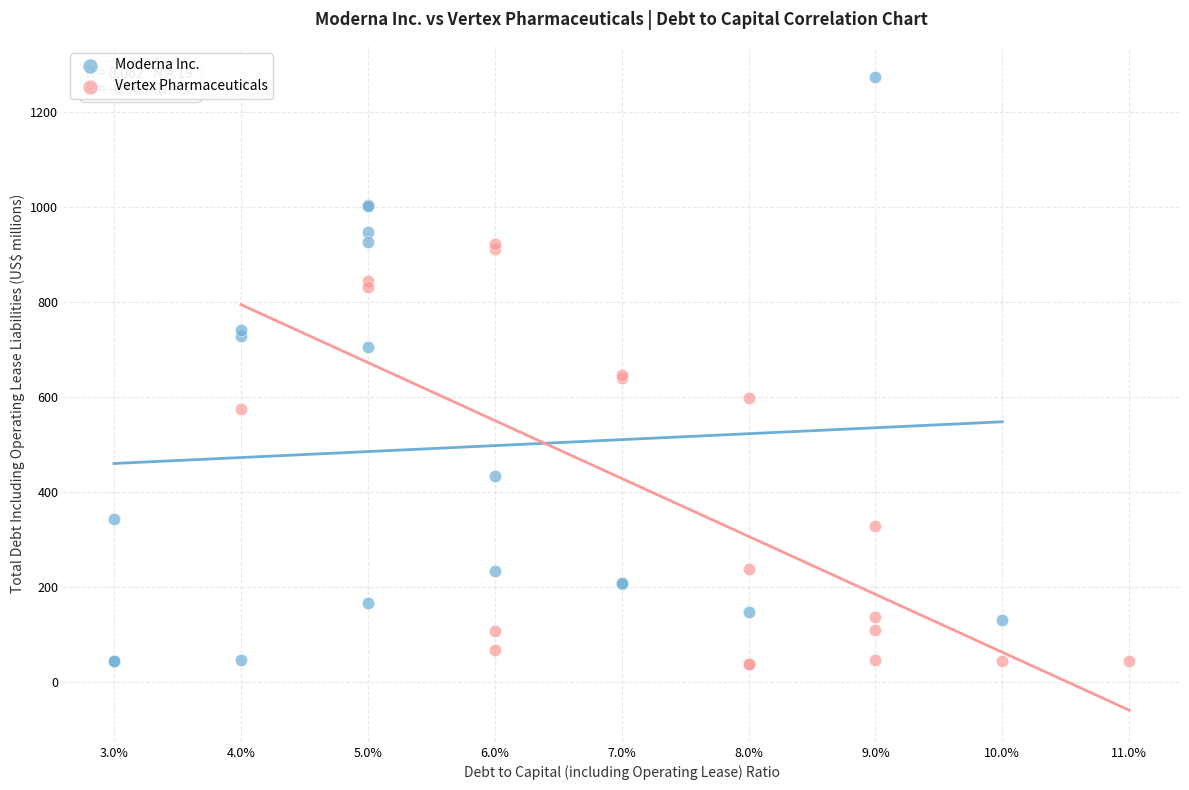

Which series has the widest spread of Y values?

Moderna Inc.